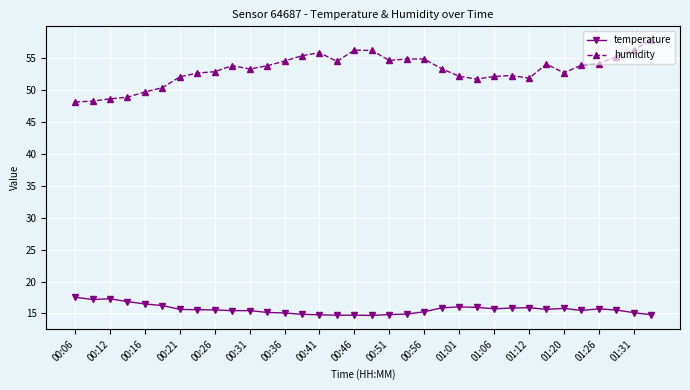

What is the difference between the maximum and minimum values in the humidity series?

9.7